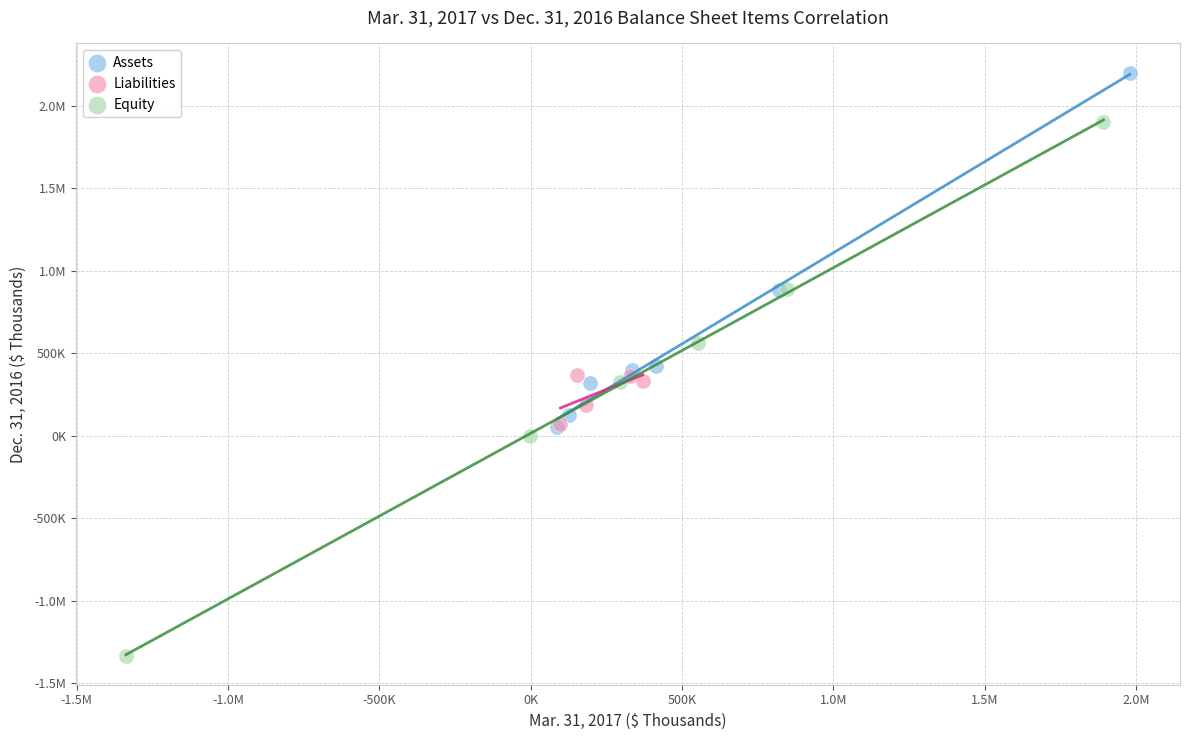

What are all the series names shown in the legend?

Assets, Liabilities, Equity